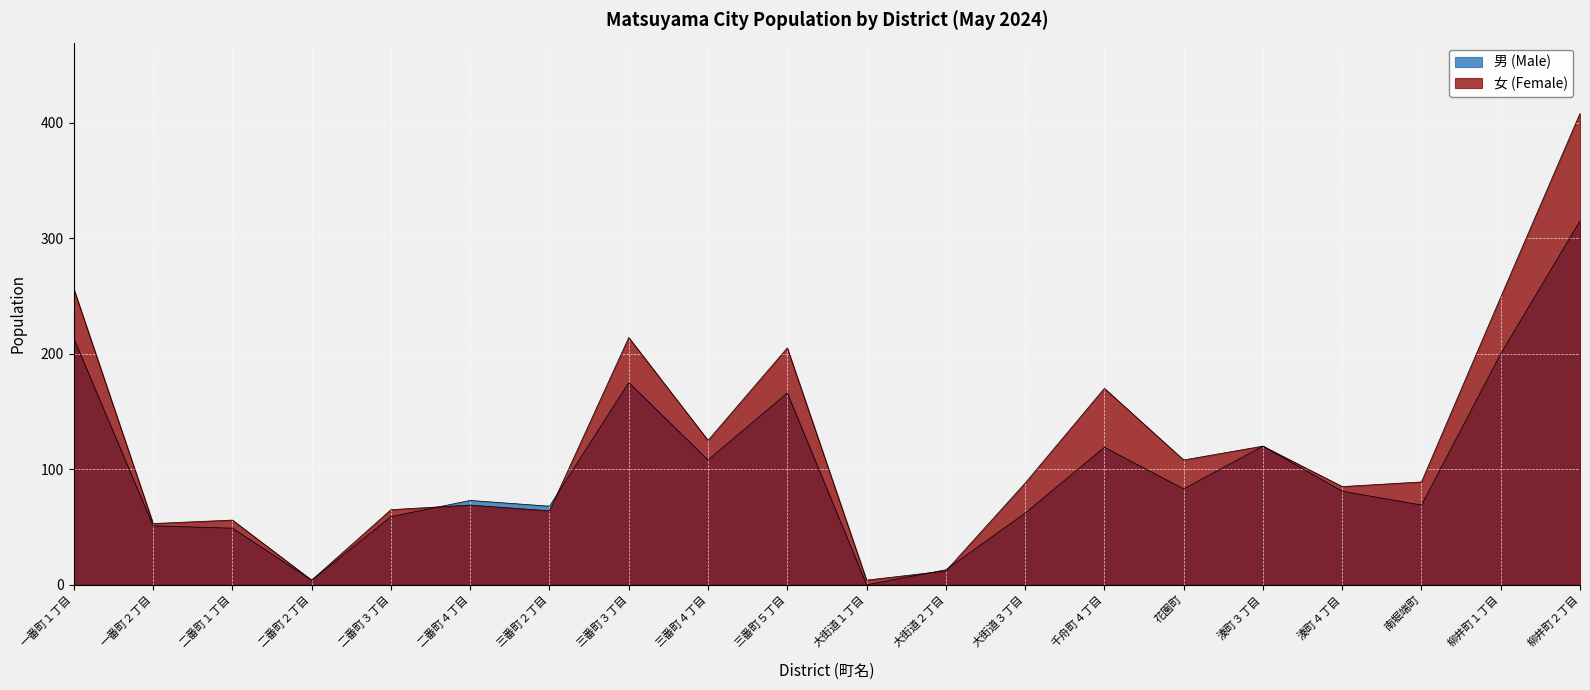

Which category has the lowest value in the 男 (Male) series?

大街道１丁目